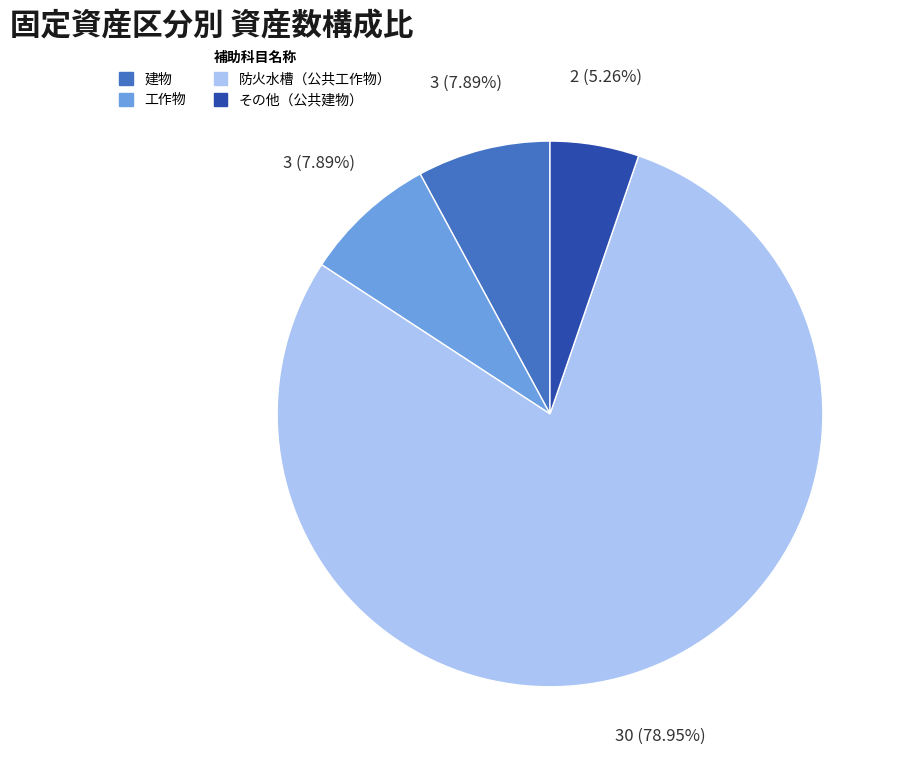

Count the number of slices in the pie.

4